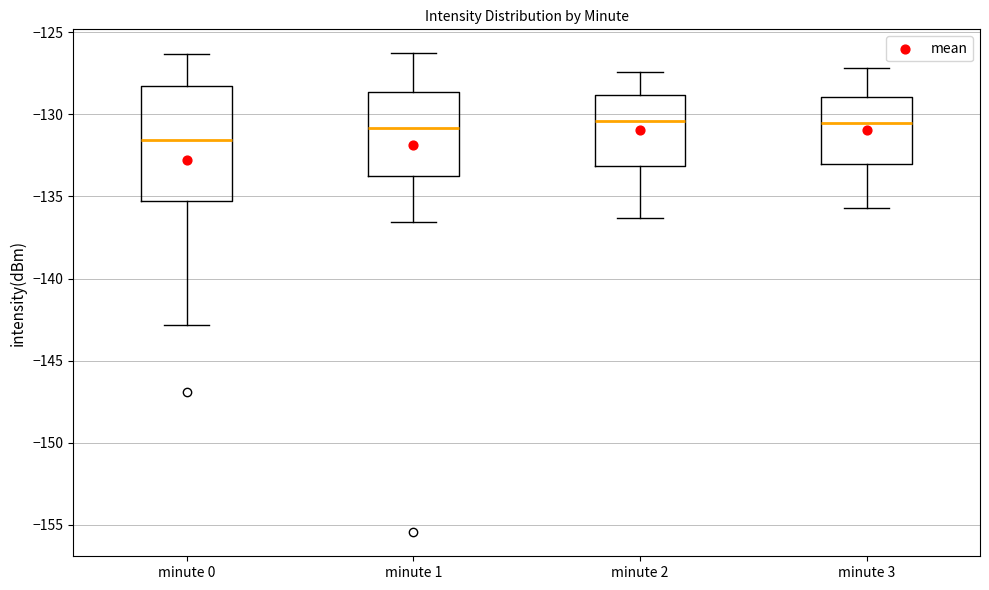

Where does the median line of the box for minute 1 sit on the y-axis? The values are not printed on the chart, so give them approximately, as read against the axis.

-131.0